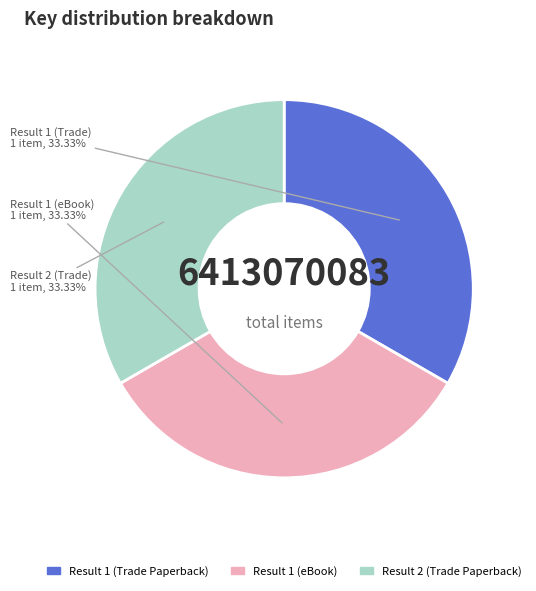

Does any single category account for the majority?

No